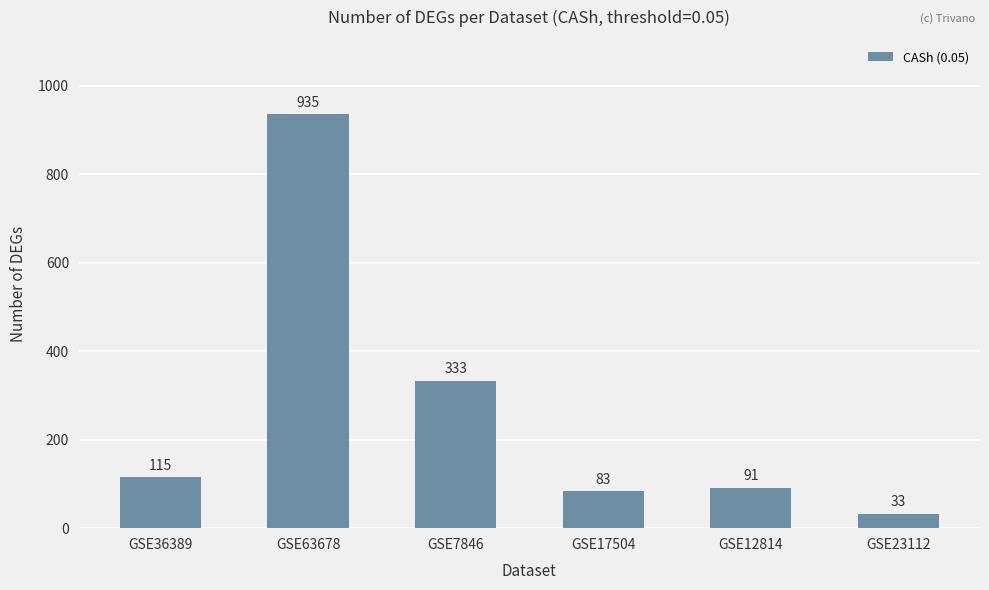

True or false: the data shows 40 at GSE36389.

False